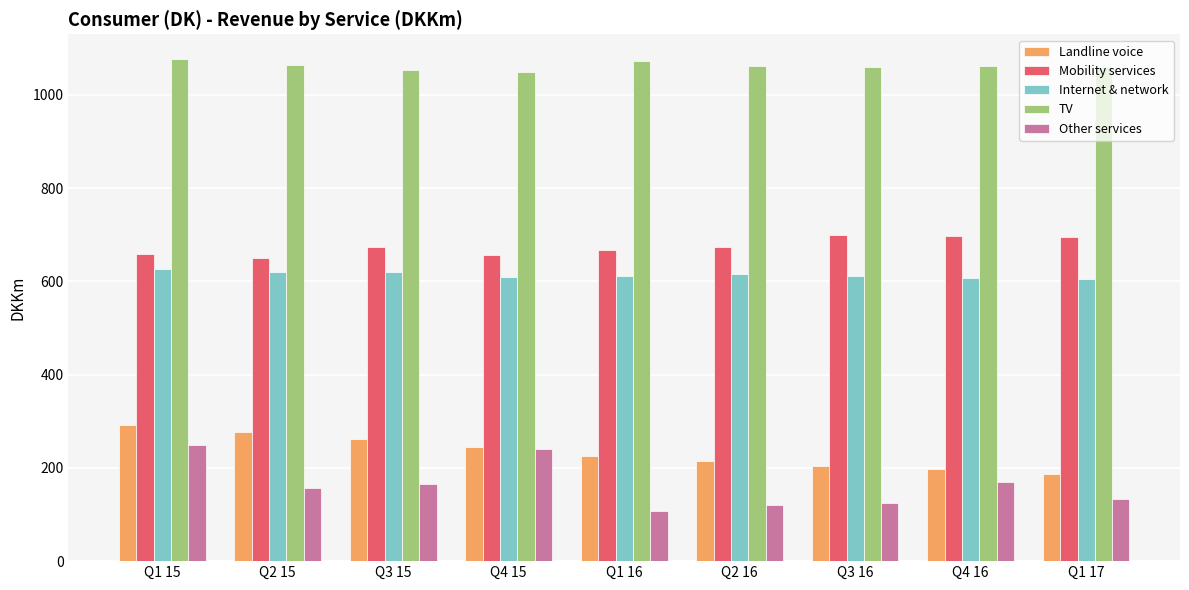

True or false: Mobility services has a value of 659 at Q1 15.

True